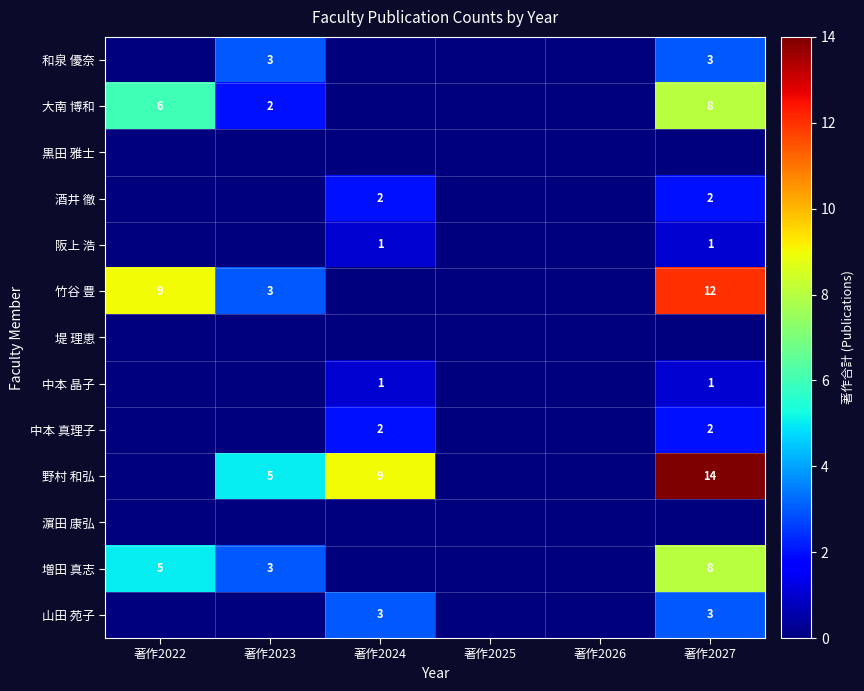

What is the difference between the 野村 和弘 values at 著作2027 and 著作2023?

9